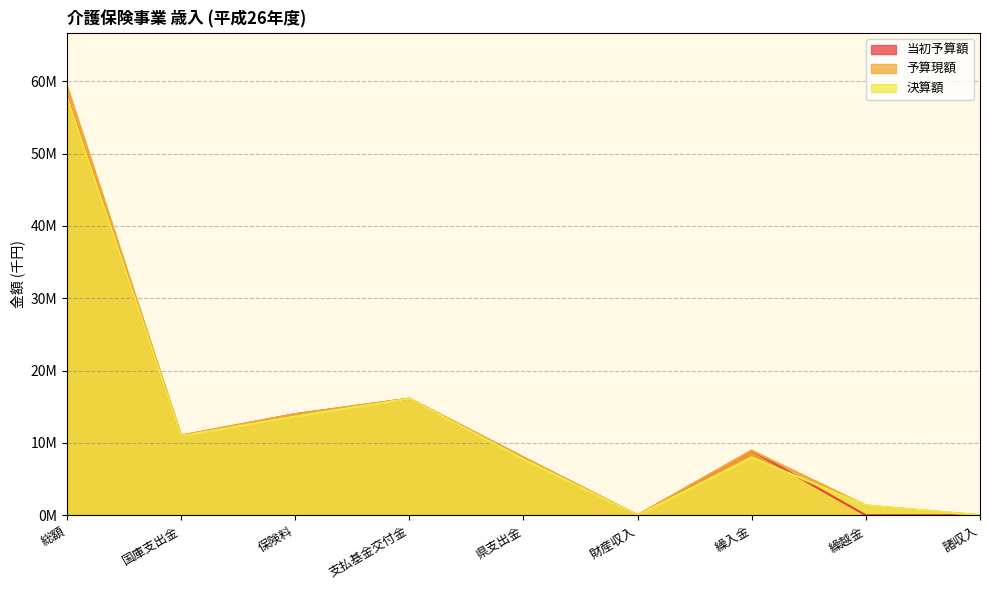

Rank the series at 総額 from highest to lowest value.

予算現額, 当初予算額, 決算額